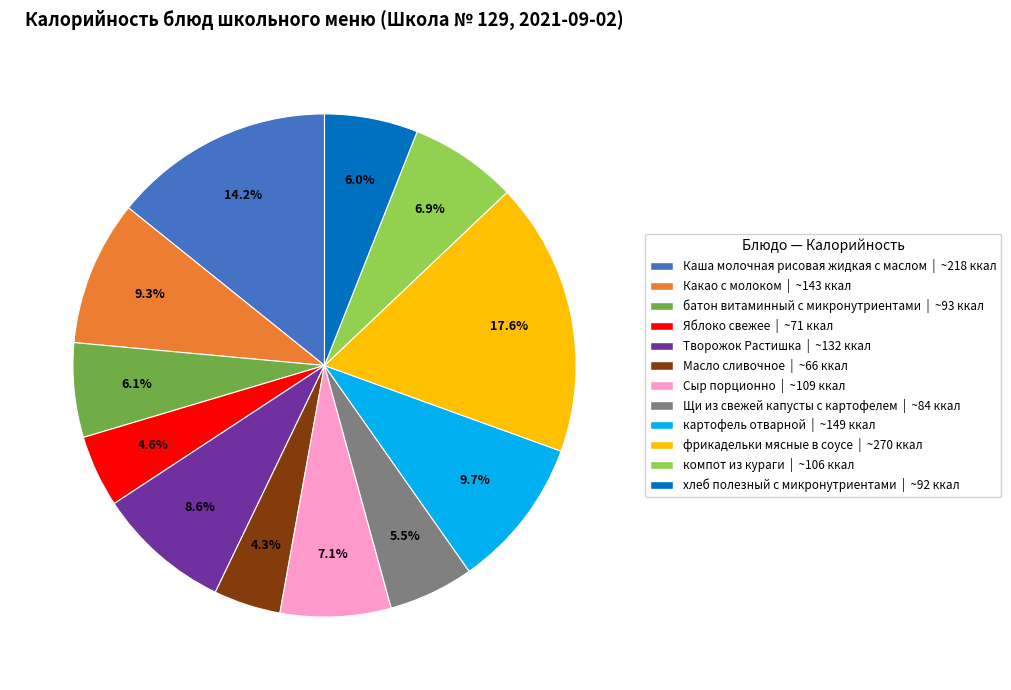

To the nearest percent, what portion does Каша молочная рисовая жидкая с маслом represent?

14%